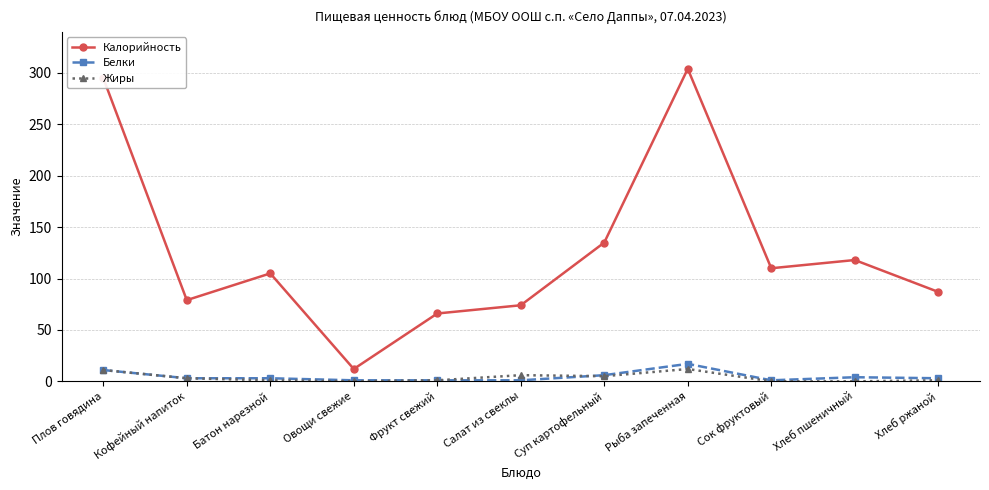

Which series has the largest total across all categories?

Калорийность